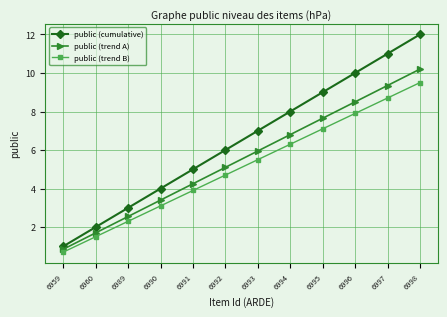

What are all the series names shown in the legend?

public (cumulative), public (trend A), public (trend B)